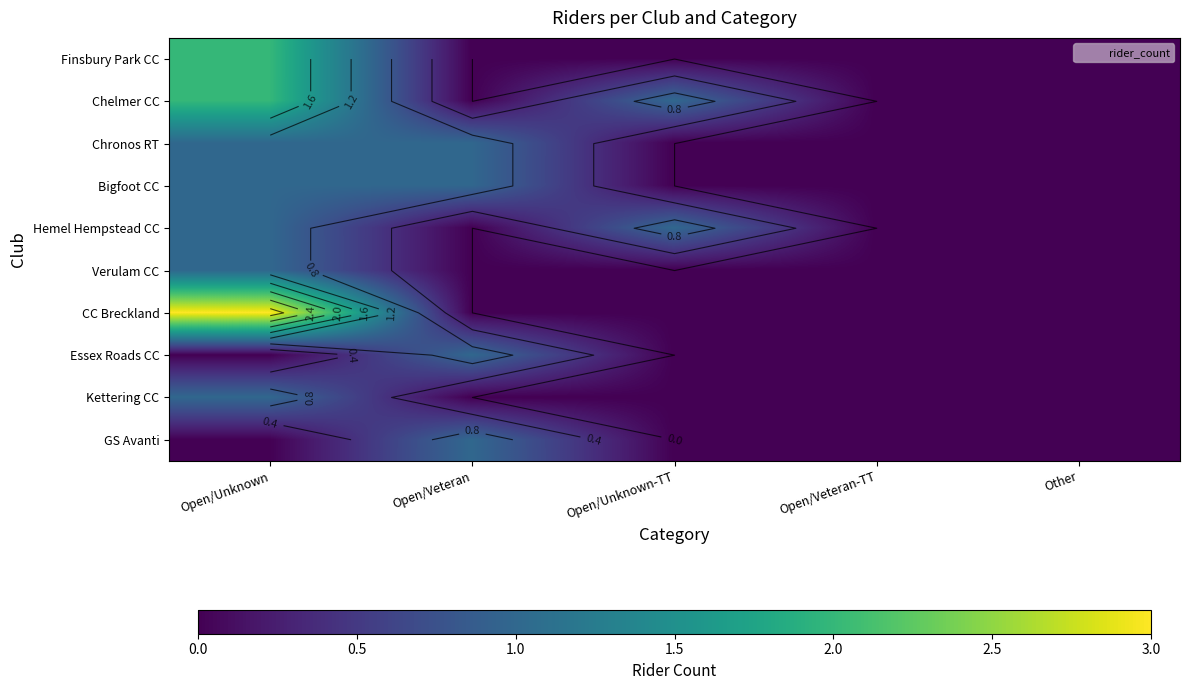

What is the approximate value of Finsbury Park CC at Open/Unknown?

2